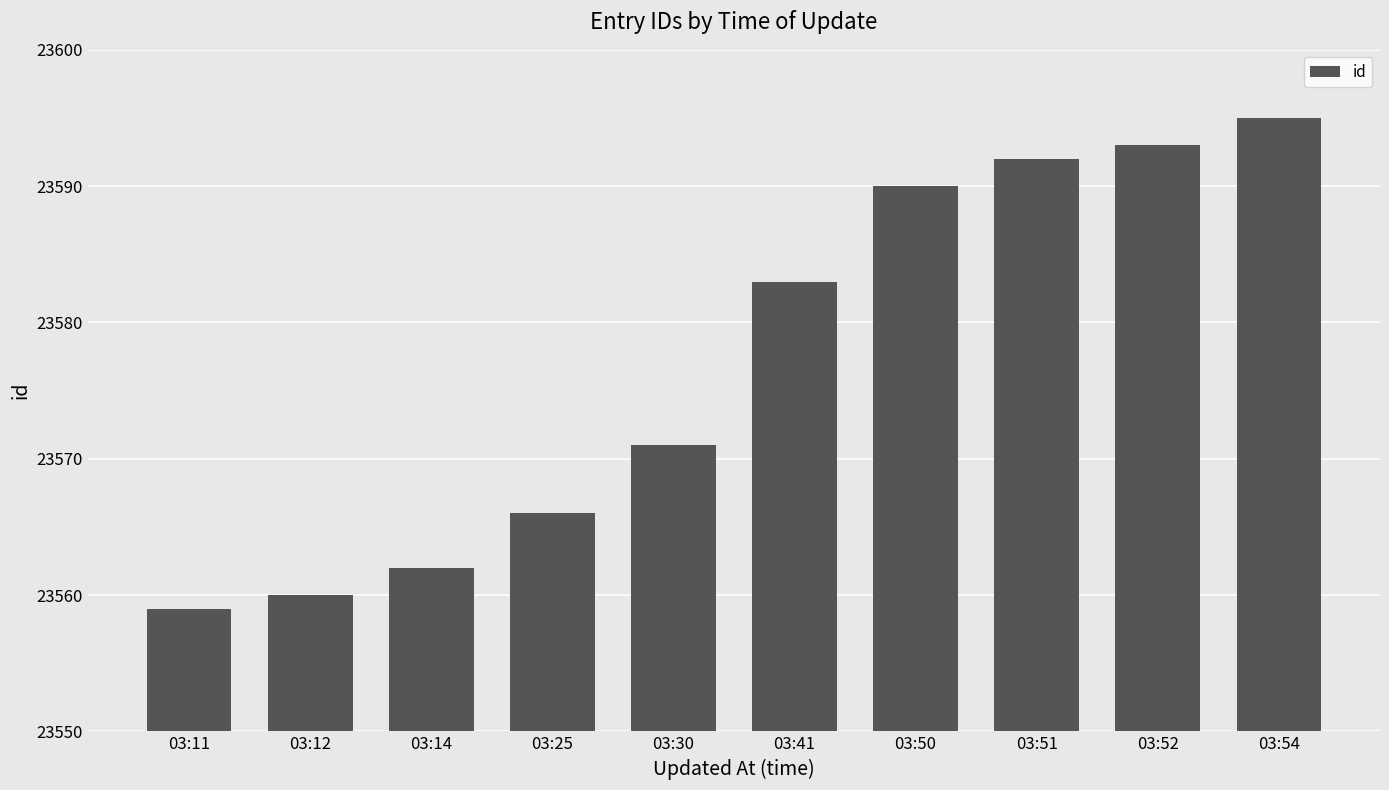

The value at 03:14 is 23562. True or false?

True